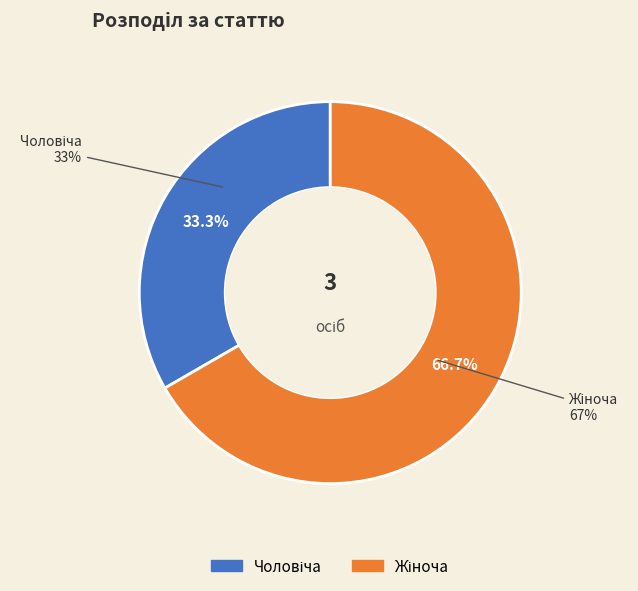

What percentage is the Жіноча slice, to the nearest percent?

67%